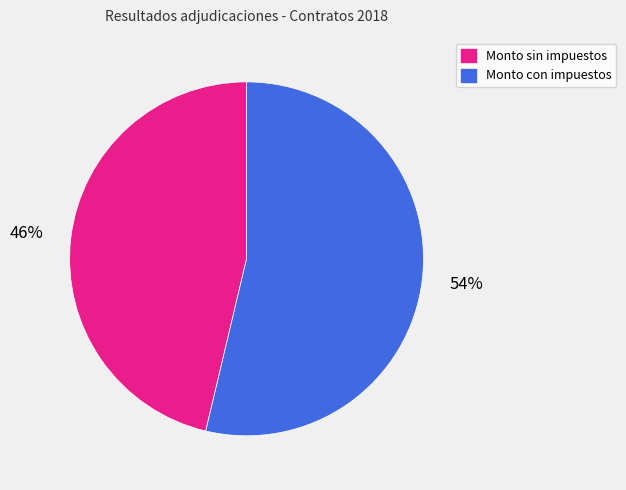

Which category has the biggest portion of the pie?

Monto con impuestos